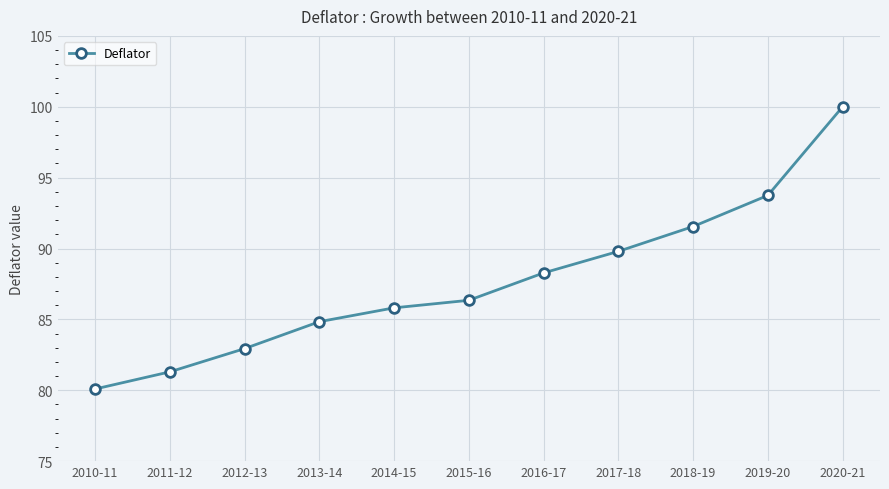

Count the number of values greater than 86.

6